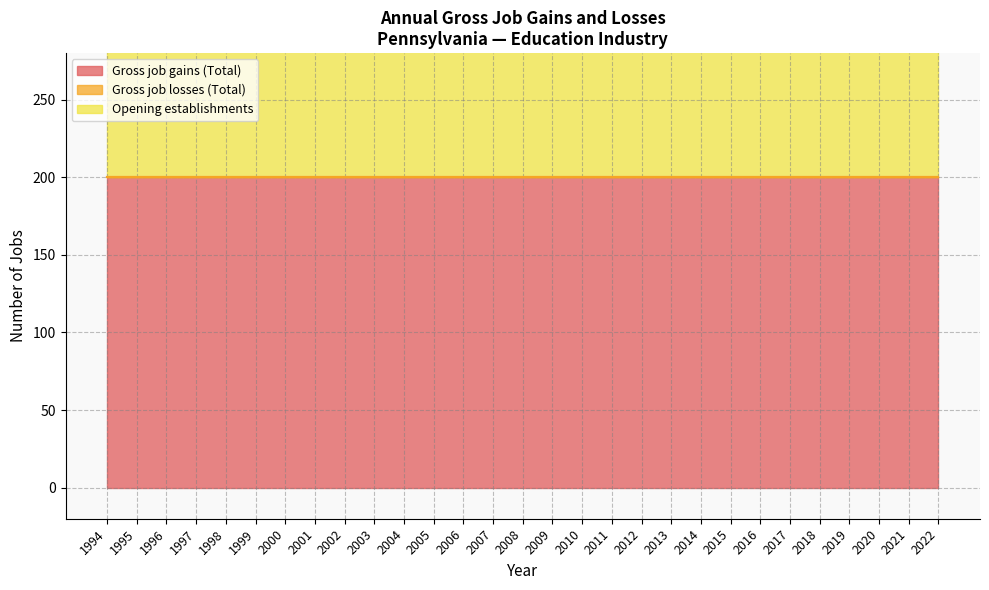

Which series has the widest spread of values?

Gross job gains (Total)